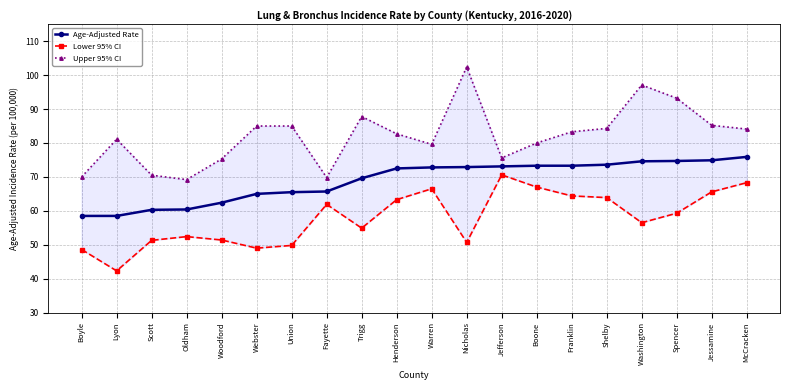

How many data points does each series have?

20